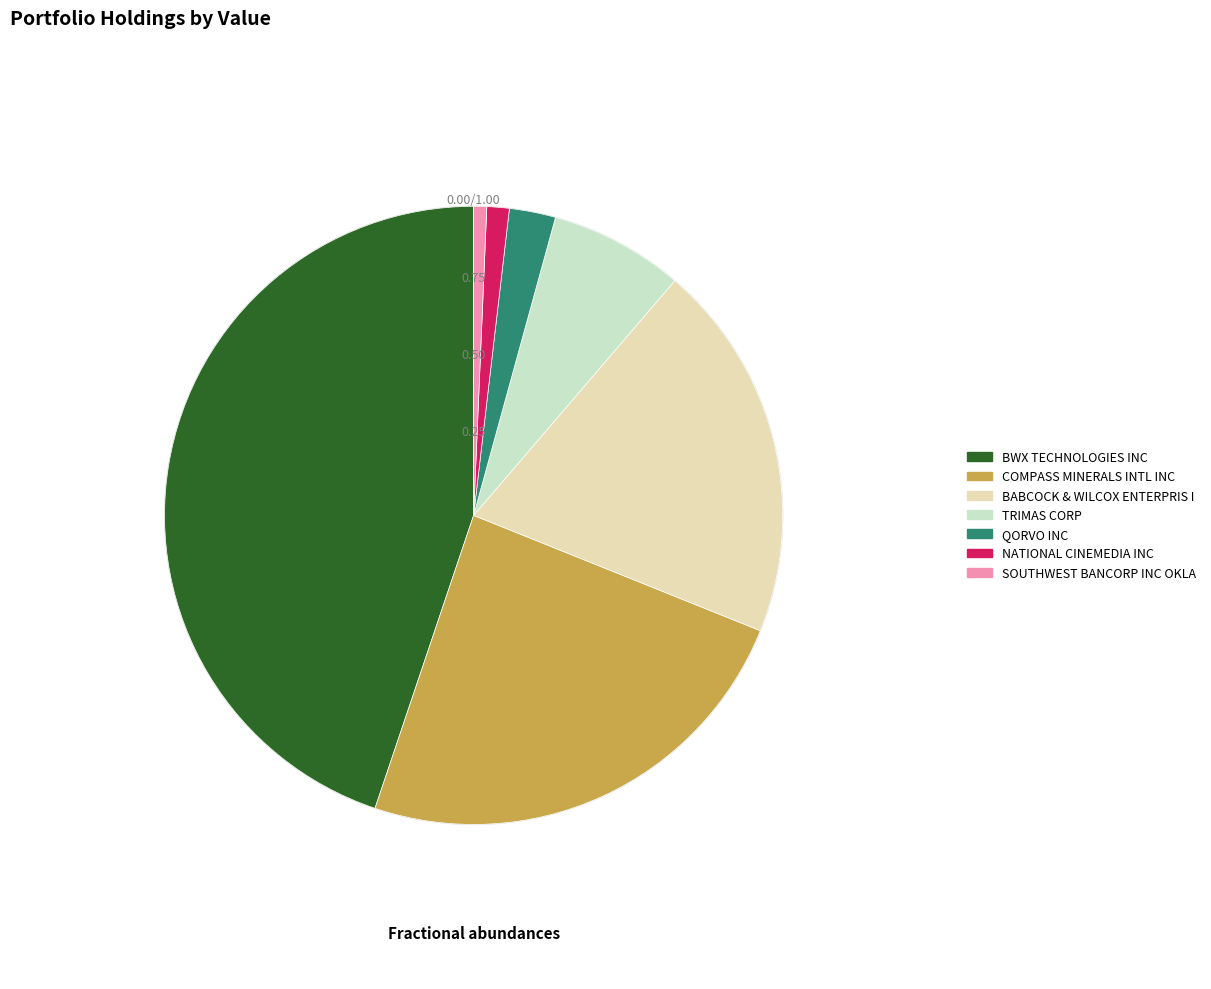

What is the change in value from BWX TECHNOLOGIES INC to SOUTHWEST BANCORP INC OKLA?

-50719000